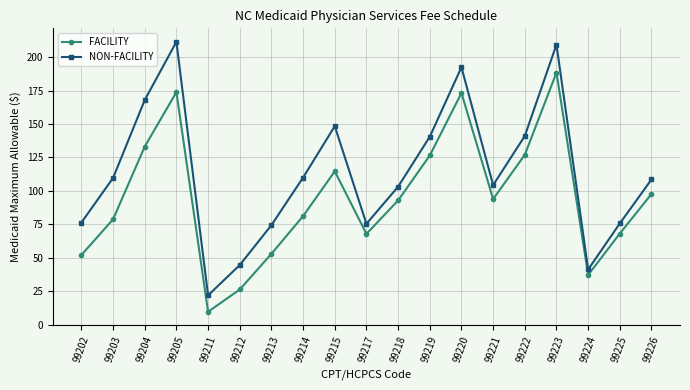

Which category has the highest value in the FACILITY series?

99223